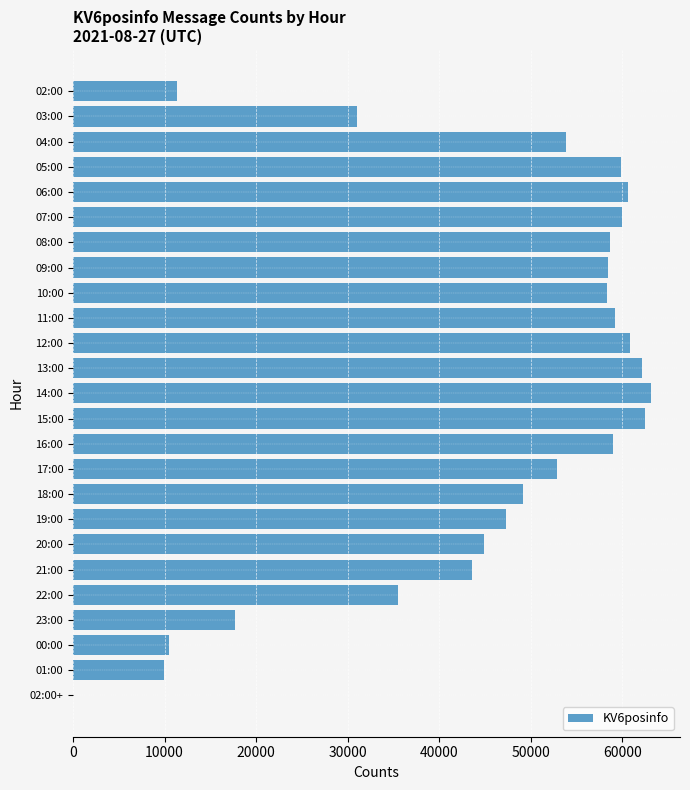

Approximately how many times larger is the value at 19:00 compared to 14:00?

0.7